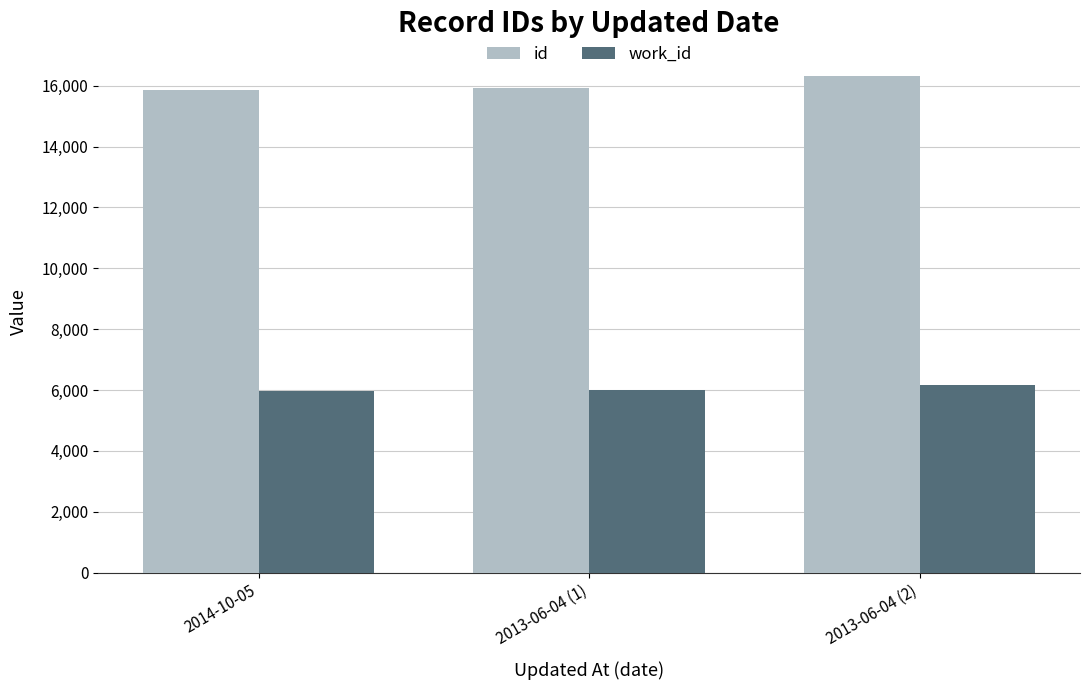

Rank the series at 2013-06-04 (2) from lowest to highest value.

work_id, id